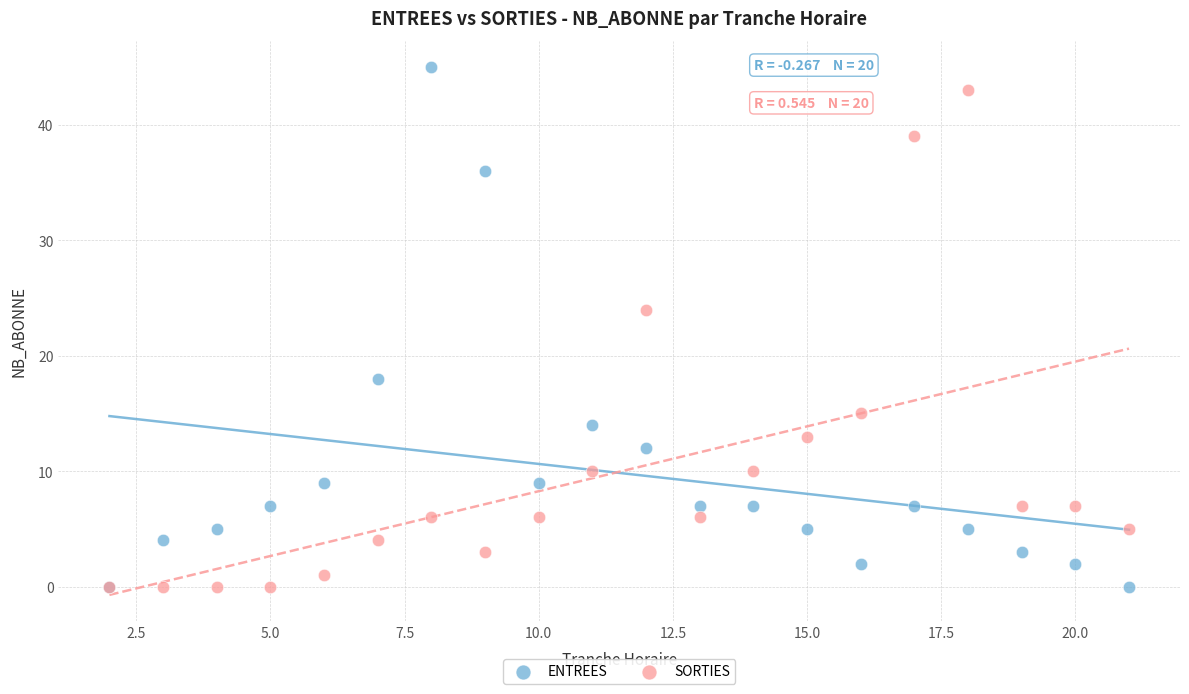

In the ENTREES series, what Y value is closest to 22?

18